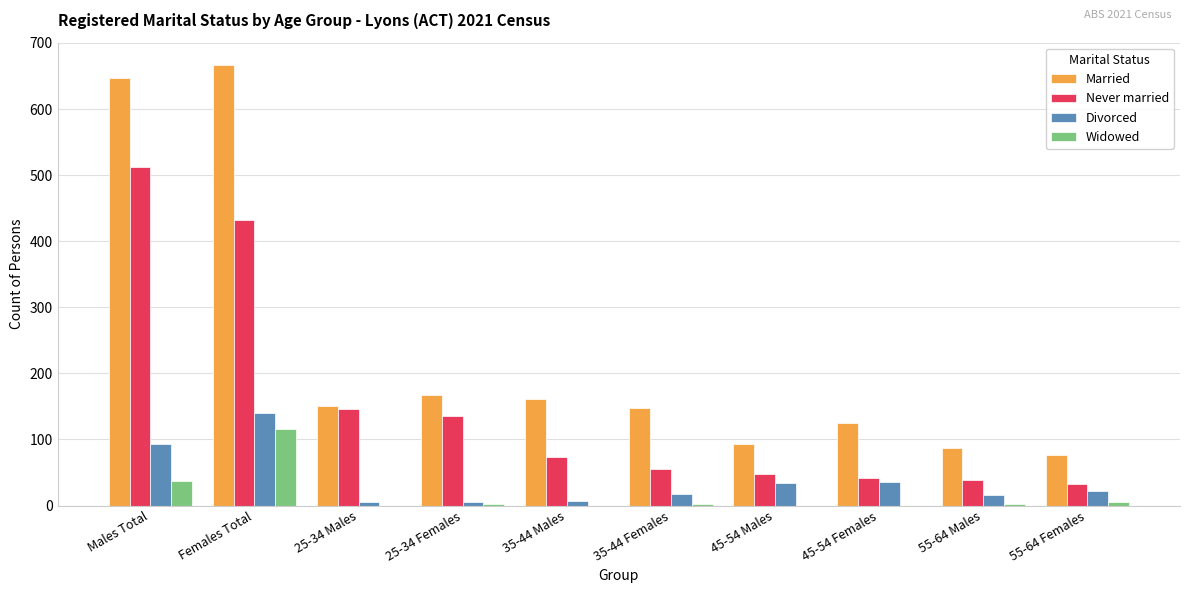

What is the sum of all Divorced values?

374